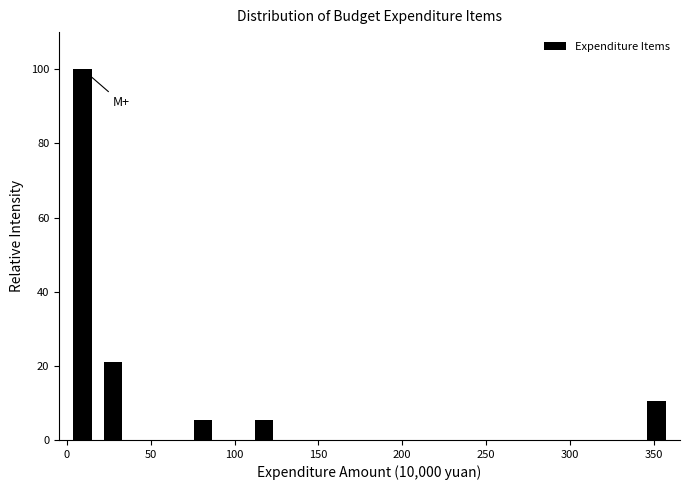

Around what value on the x-axis is the tallest bar? Give the approximate position of its centre, as read against the axis.

10